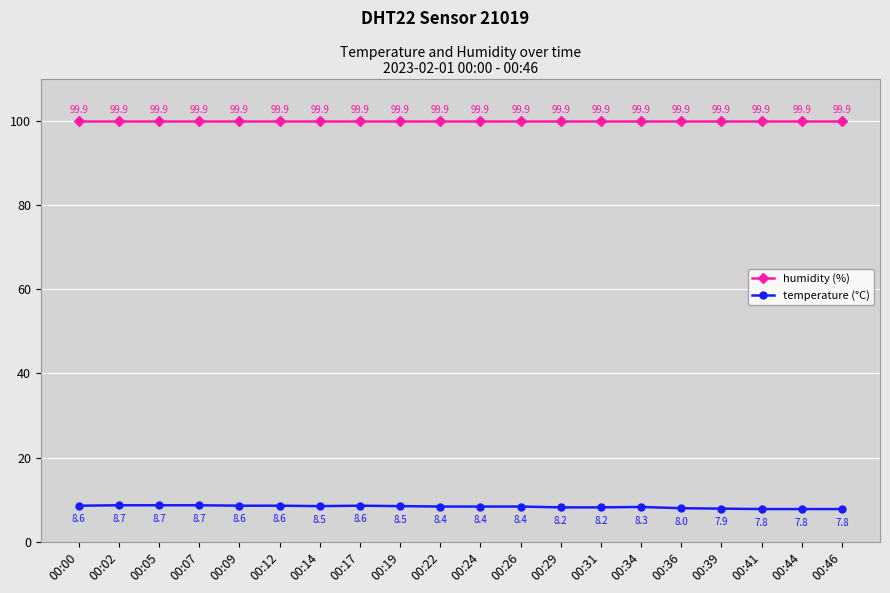

At which label is temperature (°C) closest to 8?

00:36